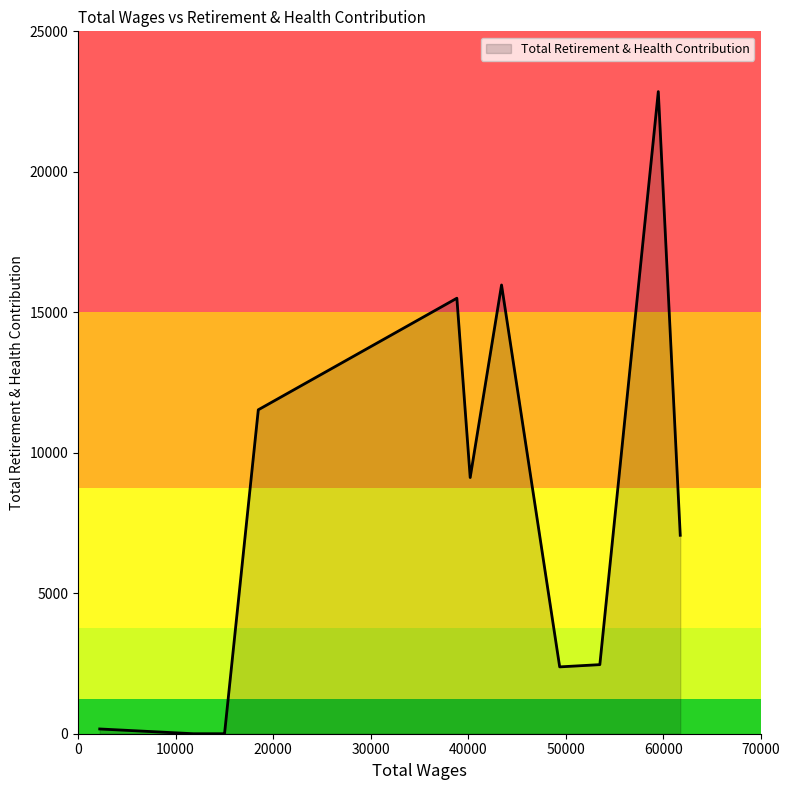

What is the difference between the maximum and minimum values?

22855